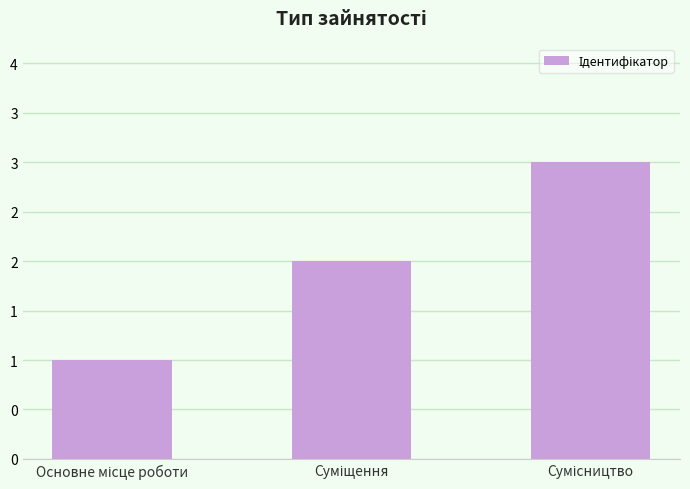

What position from the right is Суміщення?

2